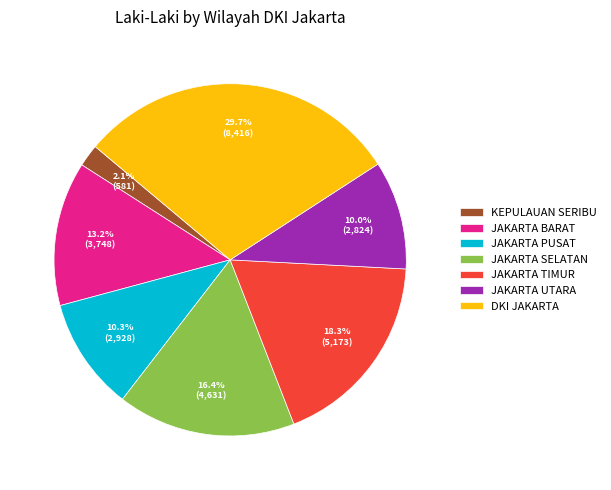

Which slice is the largest?

DKI JAKARTA